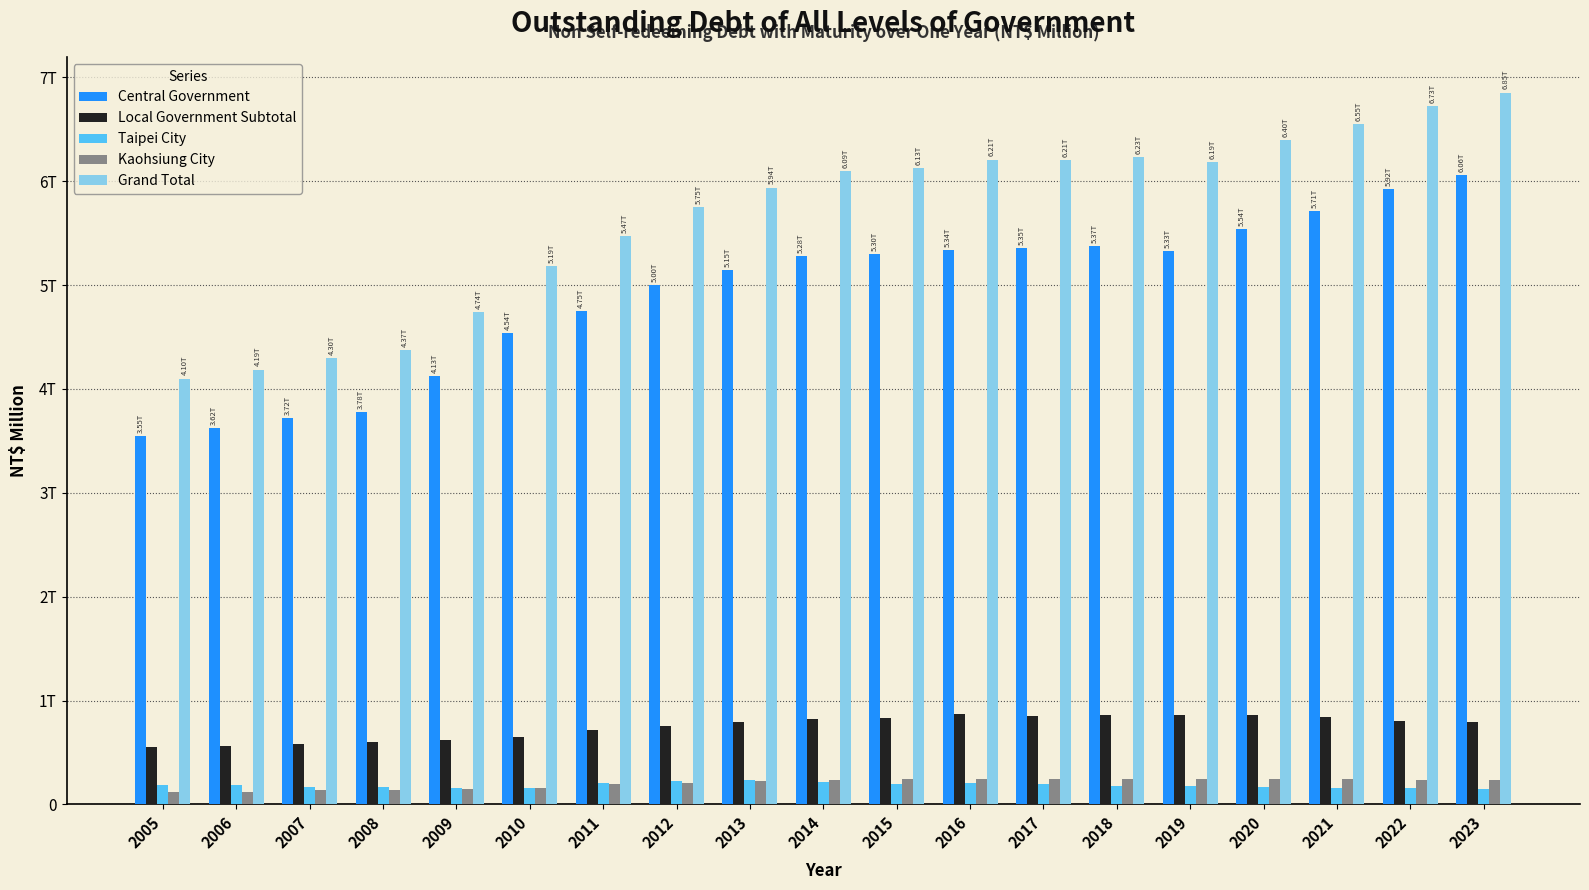

What are all the series names shown in the legend?

Central Government, Local Government Subtotal, Taipei City, Kaohsiung City, Grand Total